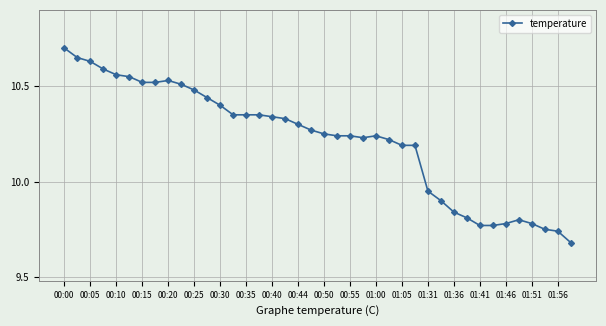

What is the difference between the second highest and minimum values?

1.0